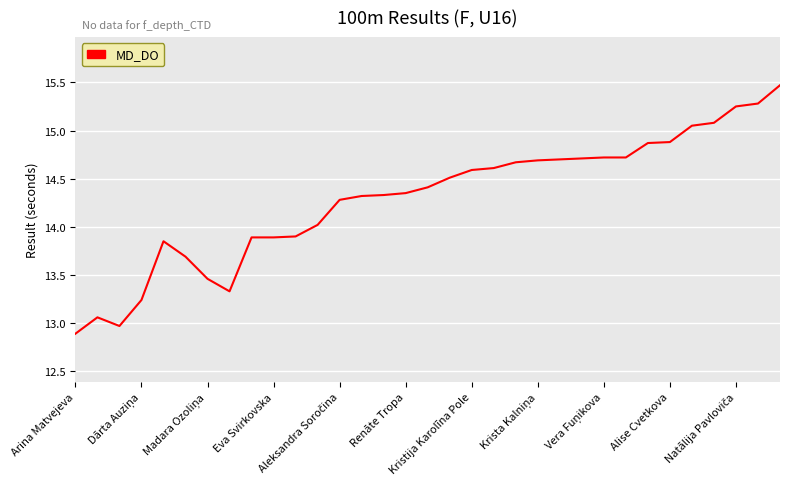

What is the greatest value displayed?

15.5